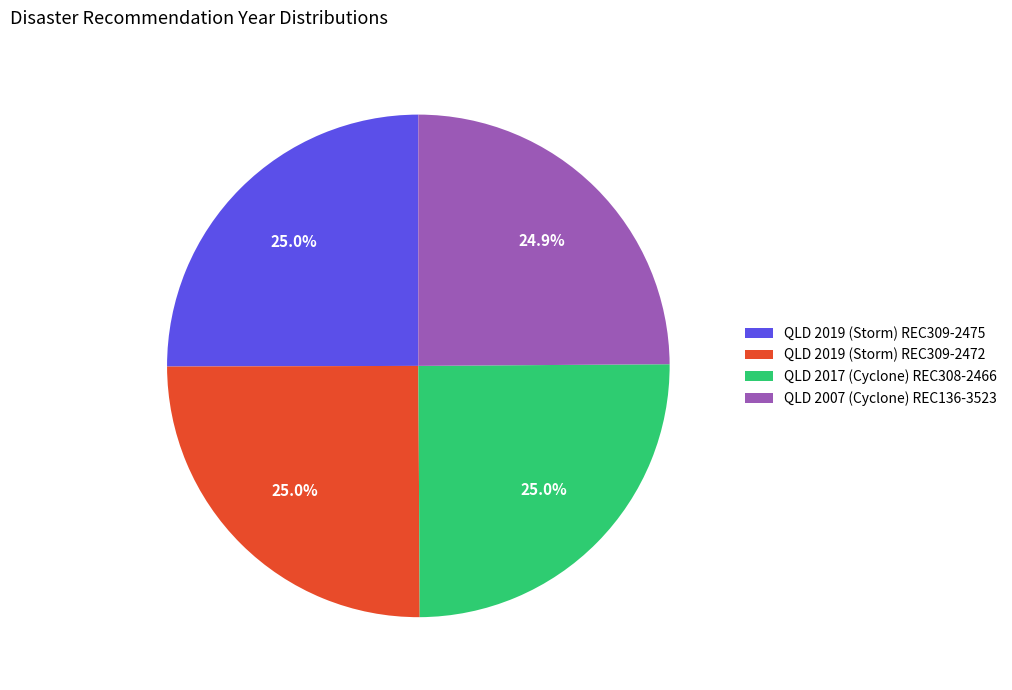

Approximately how many times larger is the value at QLD 2017 (Cyclone) REC308-2466 compared to QLD 2019 (Storm) REC309-2472?

1.0